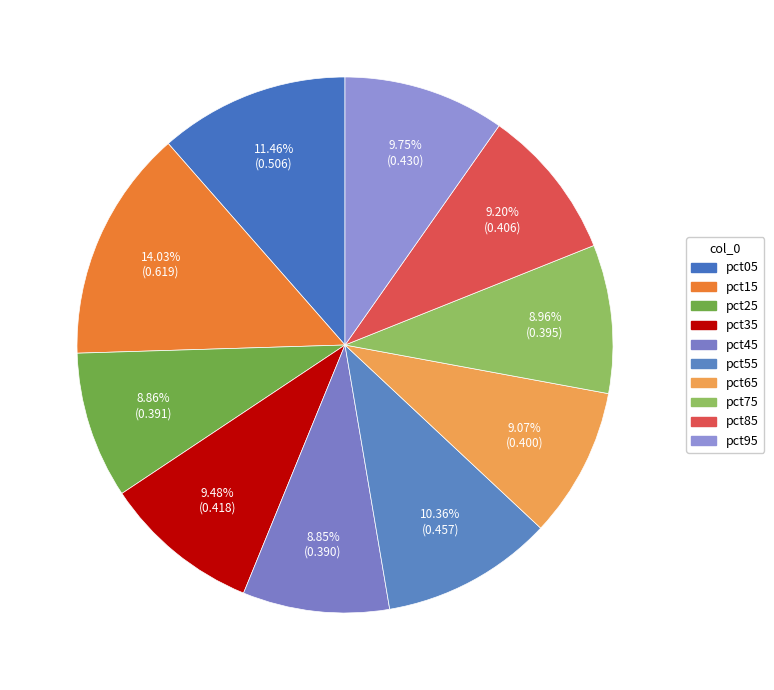

Combined, do pct15 and pct65 account for over 50%?

No